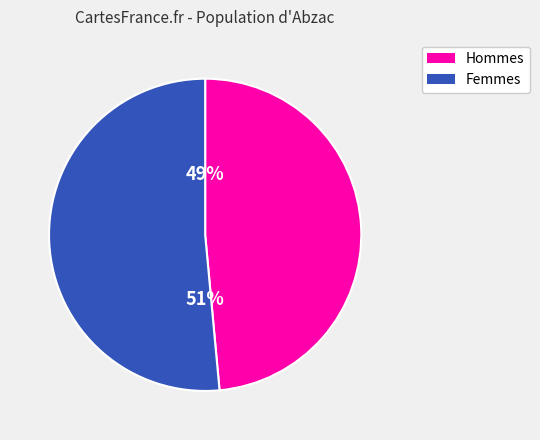

Does any single category account for the majority?

Yes